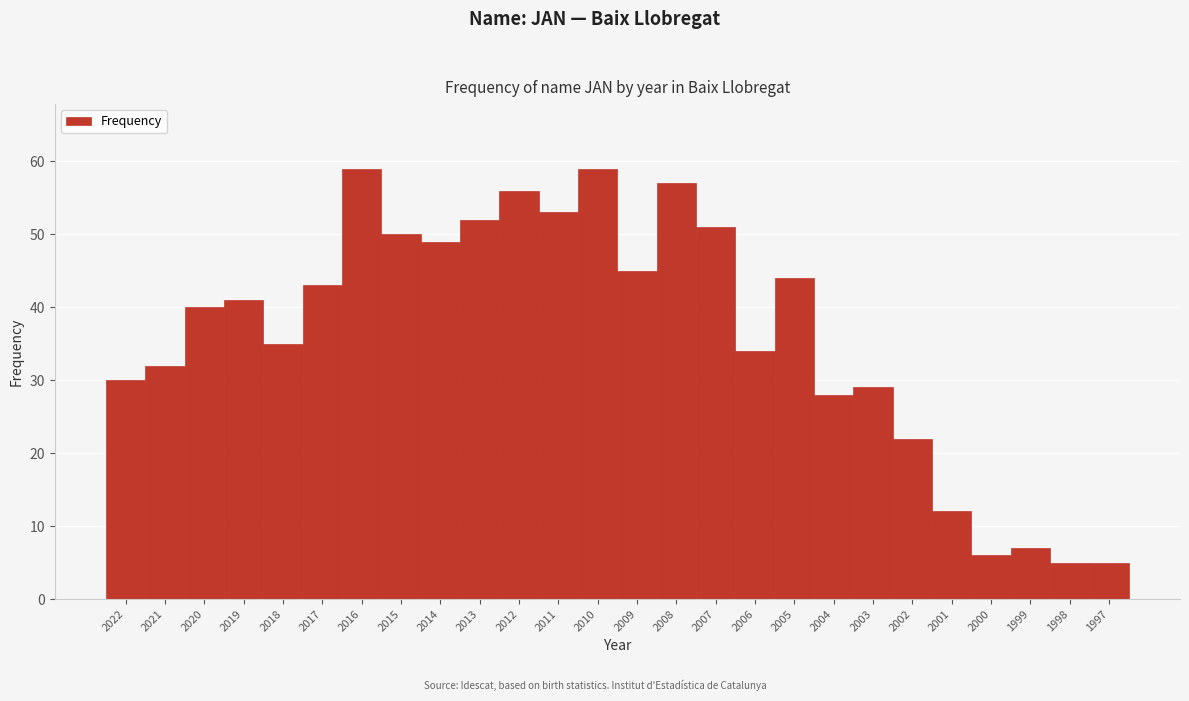

Reading left to right, extract all data points from this chart.

2022=30	2021=32	2020=40	2019=41	2018=35	2017=43	2016=59	2015=50	2014=49	2013=52	2012=56	2011=53	2010=59	2009=45	2008=57	2007=51	2006=34	2005=44	2004=28	2003=29	2002=22	2001=12	2000=6	1999=7	1998=5	1997=5